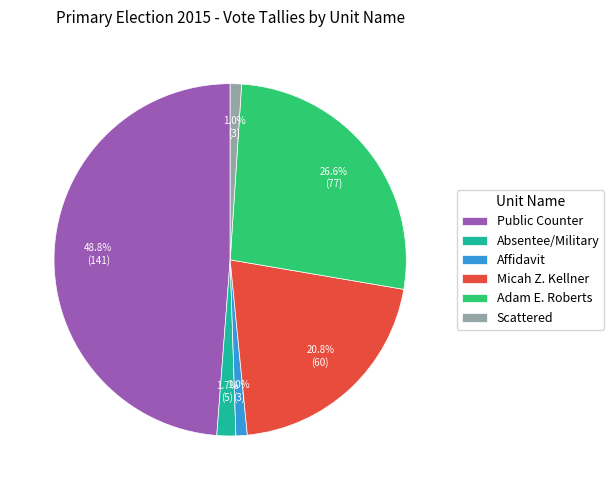

How many slices are in this pie chart?

6